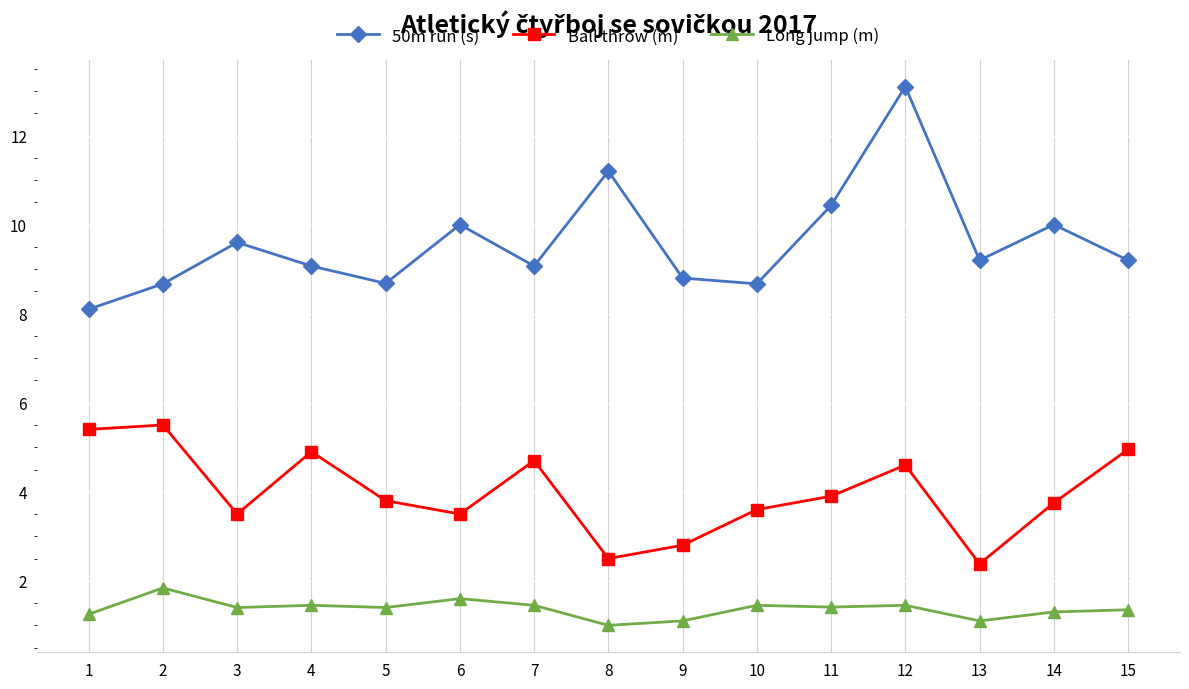

Which category has the highest value across all series?

12